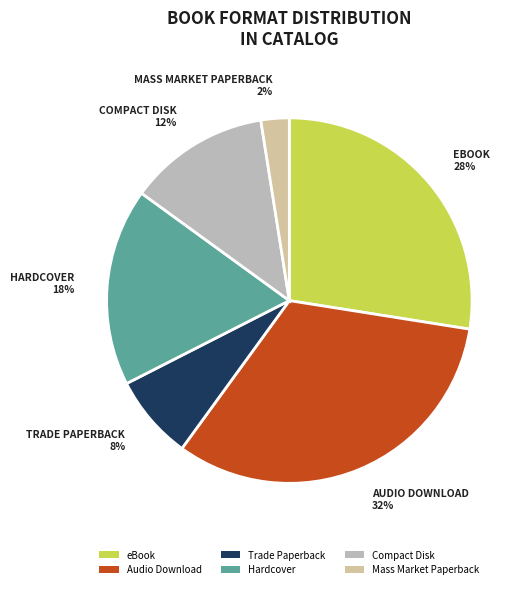

How many slices are in this pie chart?

6